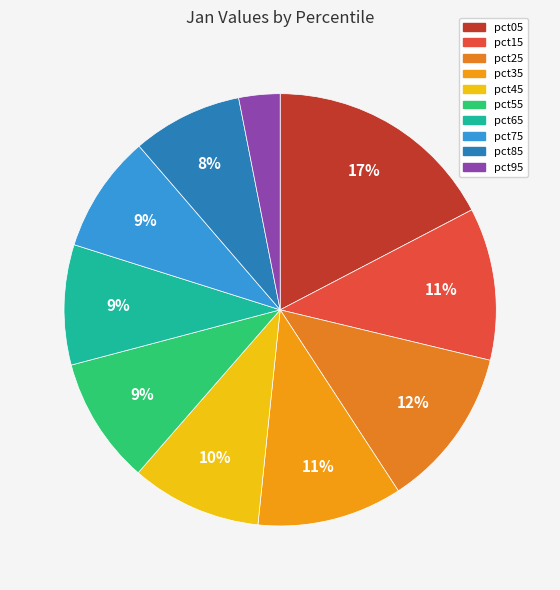

What is the change in value from pct35 to pct95?

-0.7